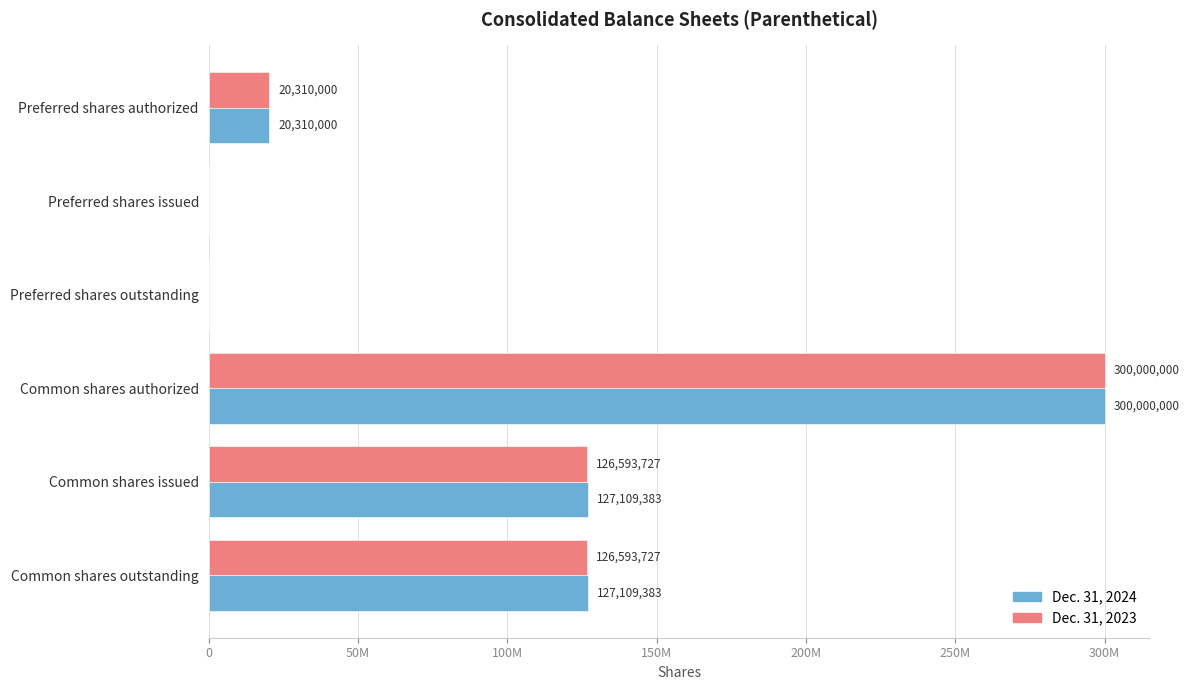

What are all the series names shown in the legend?

Dec. 31, 2024, Dec. 31, 2023